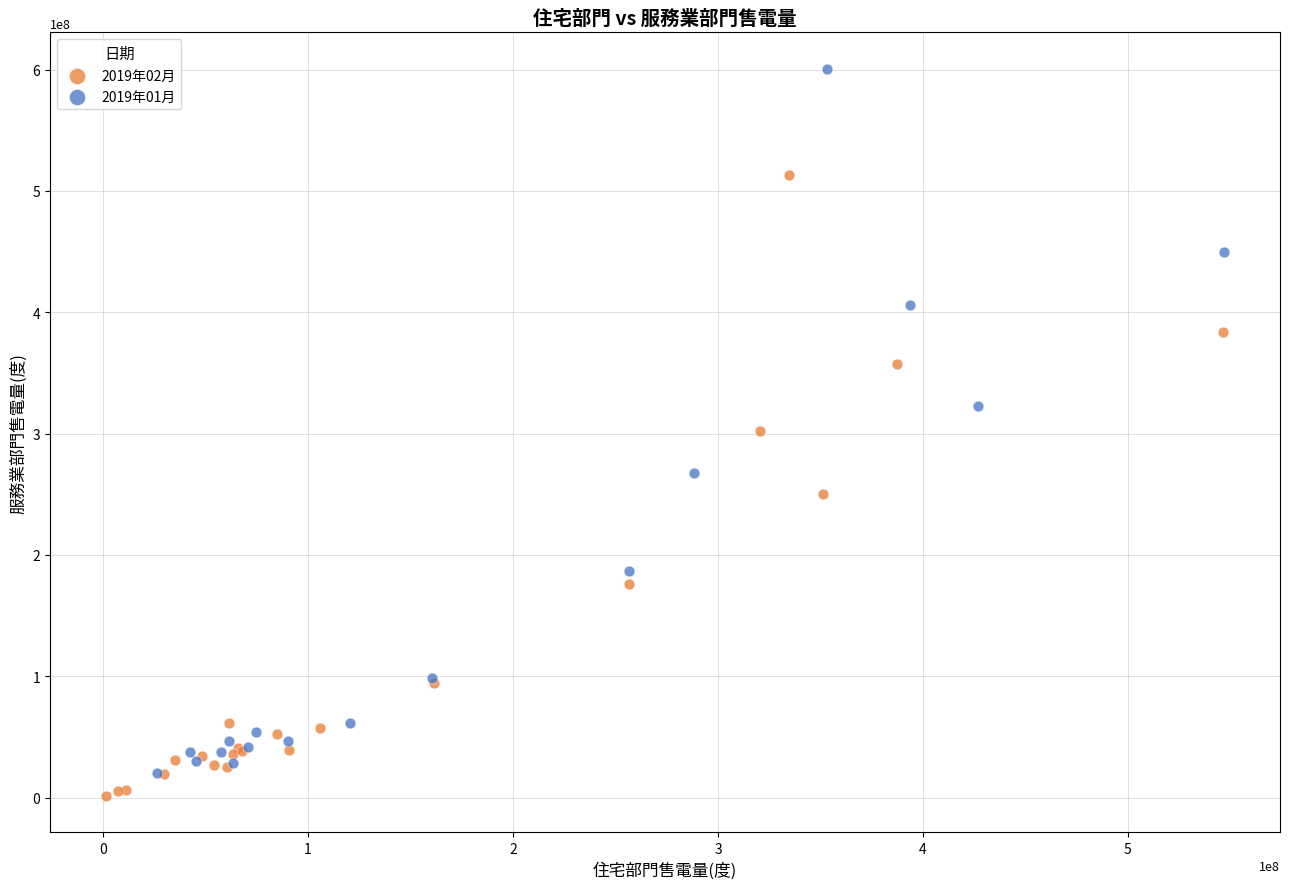

Which series has the widest spread of Y values?

2019年01月